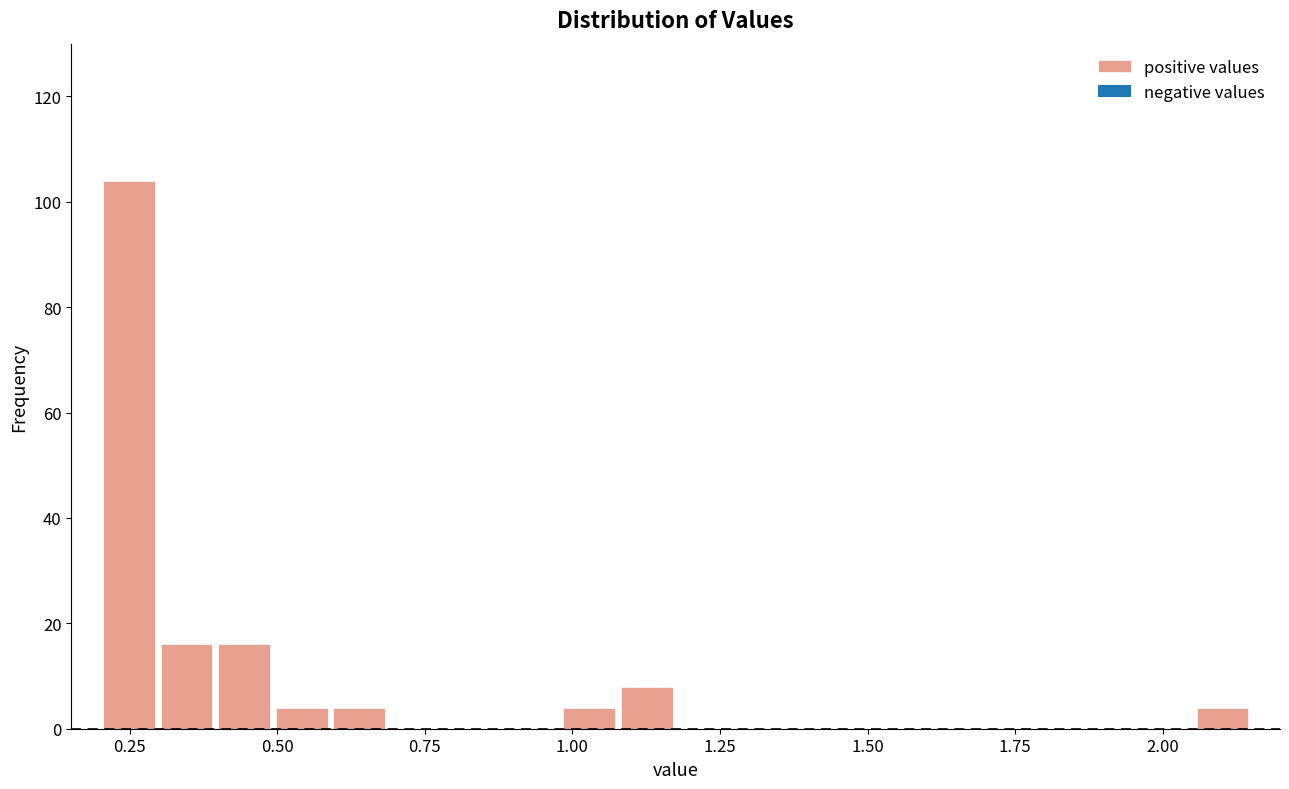

Read against the x-axis, roughly where is the centre of the tallest bar?

0.25